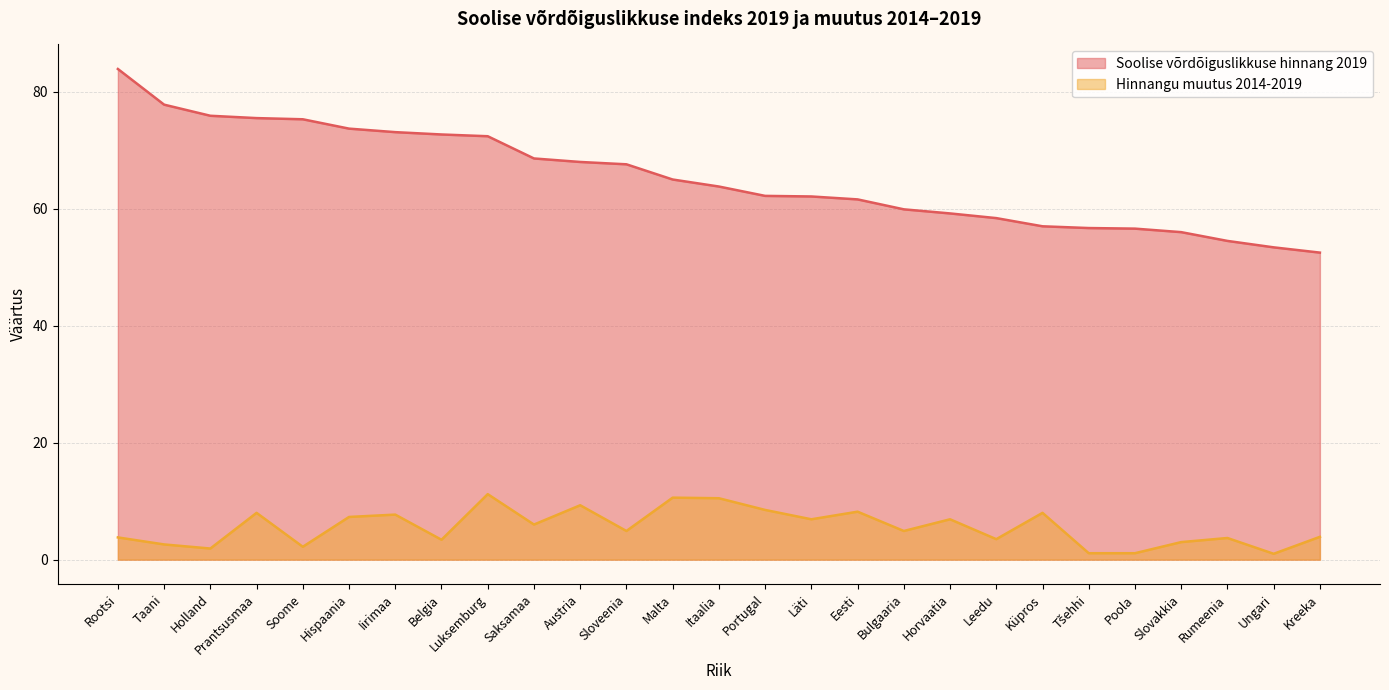

At which category is the sum across all series the highest?

Rootsi